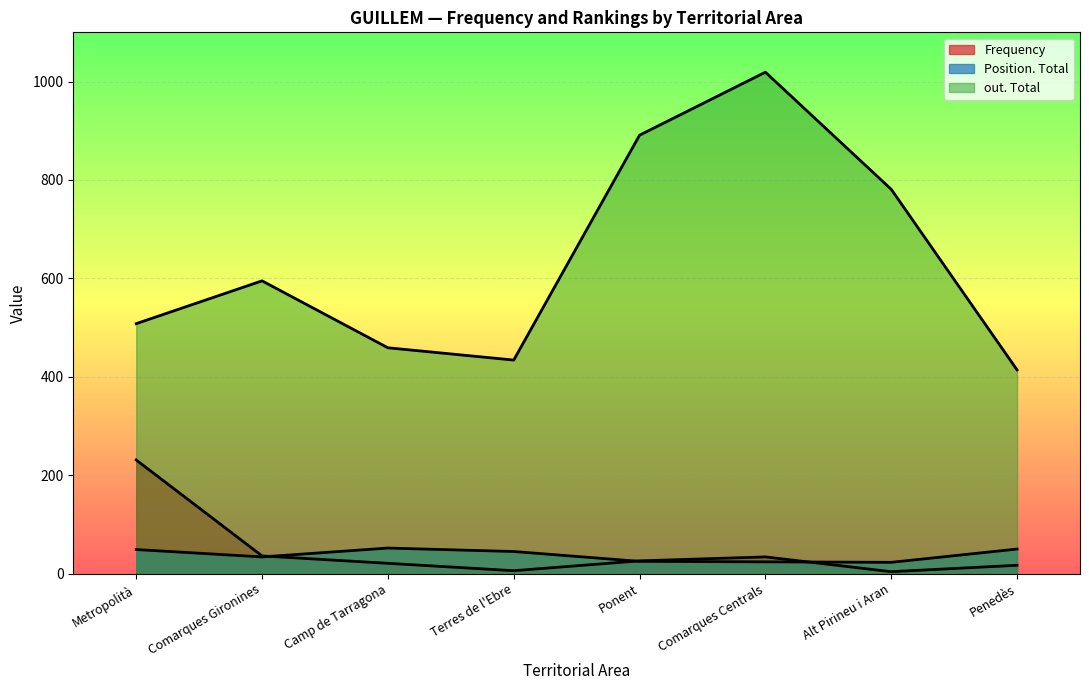

Which has a higher value, Comarques Gironines or Penedès?

Comarques Gironines